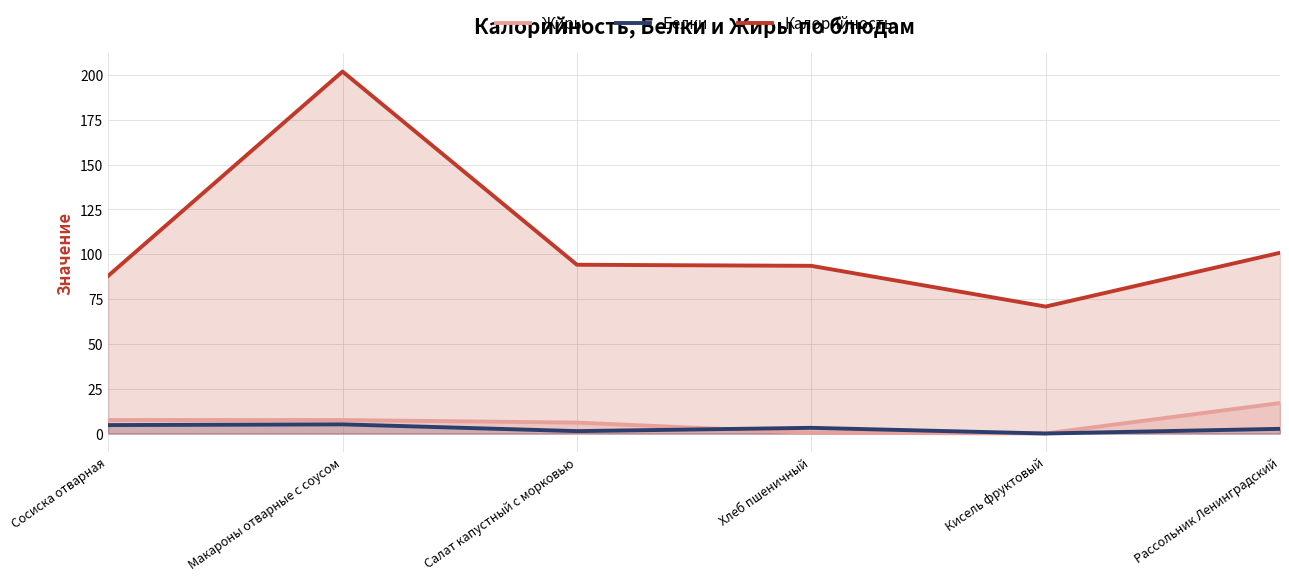

What is the difference between the maximum and minimum values in the Белки series?

5.1